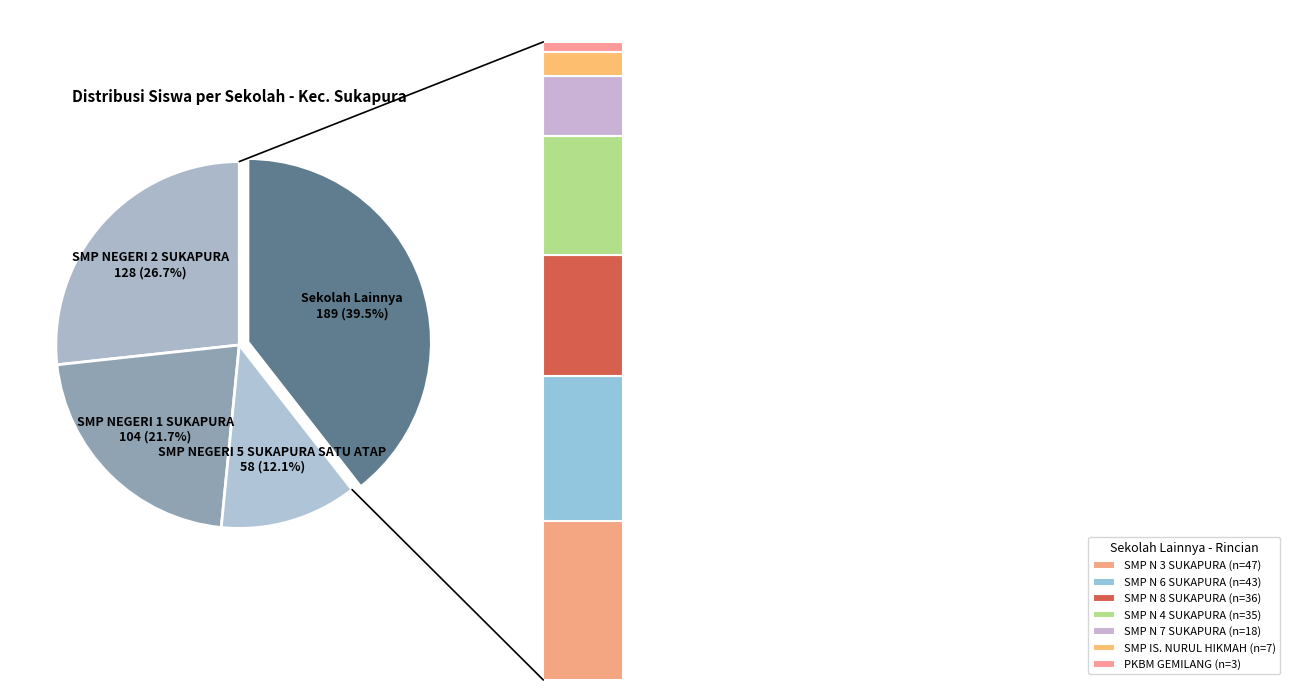

Which category has the smallest portion of the pie?

PKBM GEMILANG